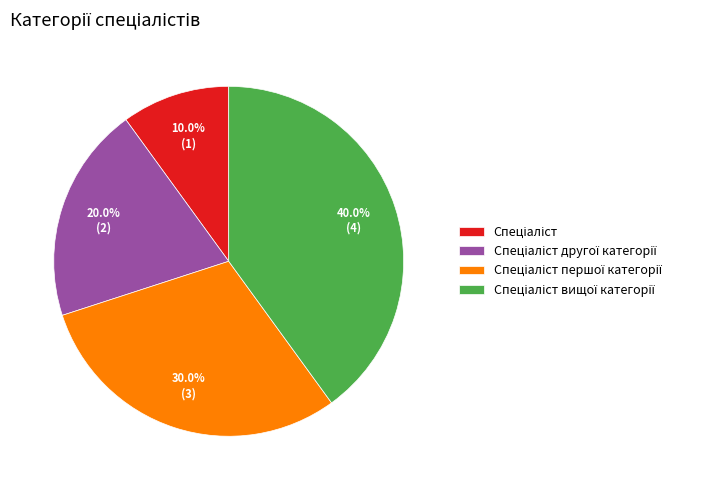

Is there a majority slice in this chart?

No